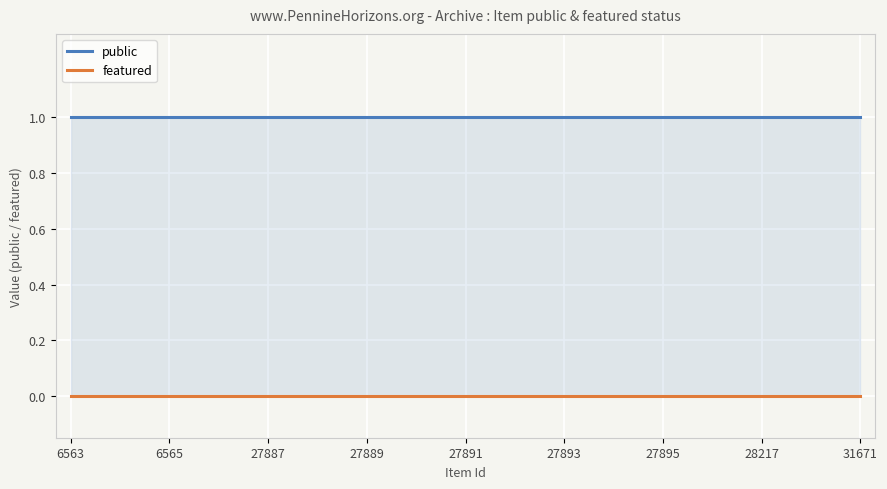

At which label is featured closest to 0?

31671